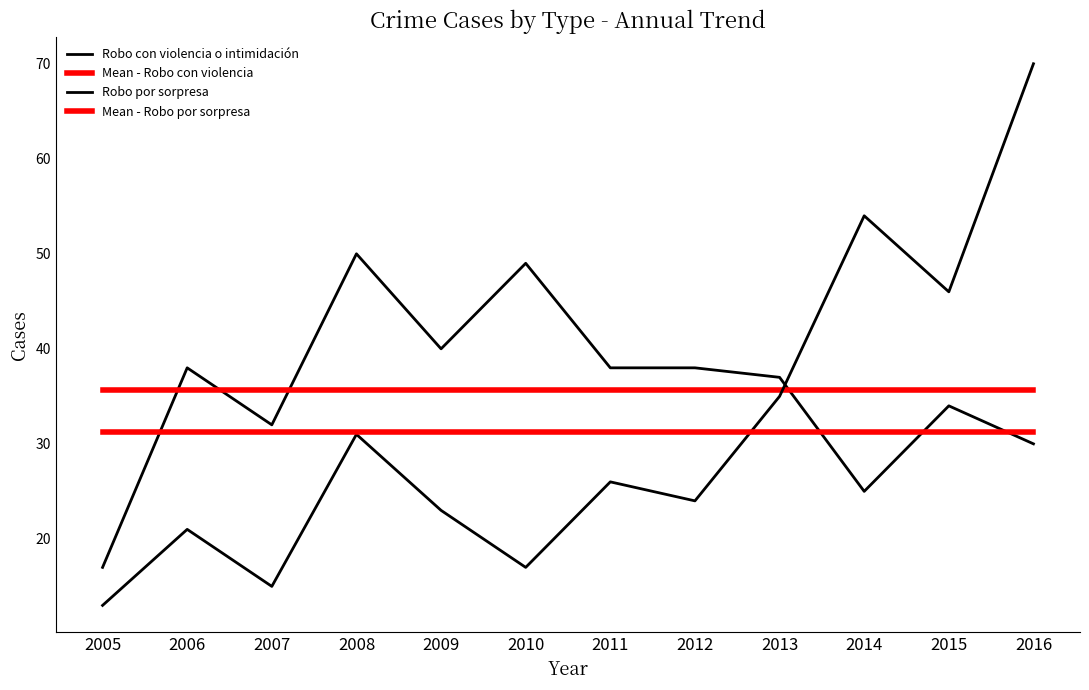

Does the chart have visible grid lines?

No